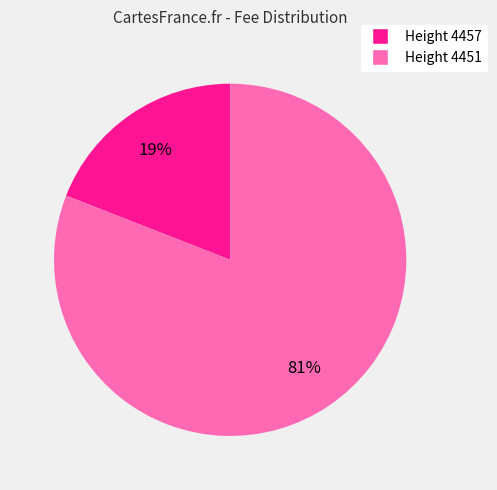

Does any single category account for the majority?

Yes